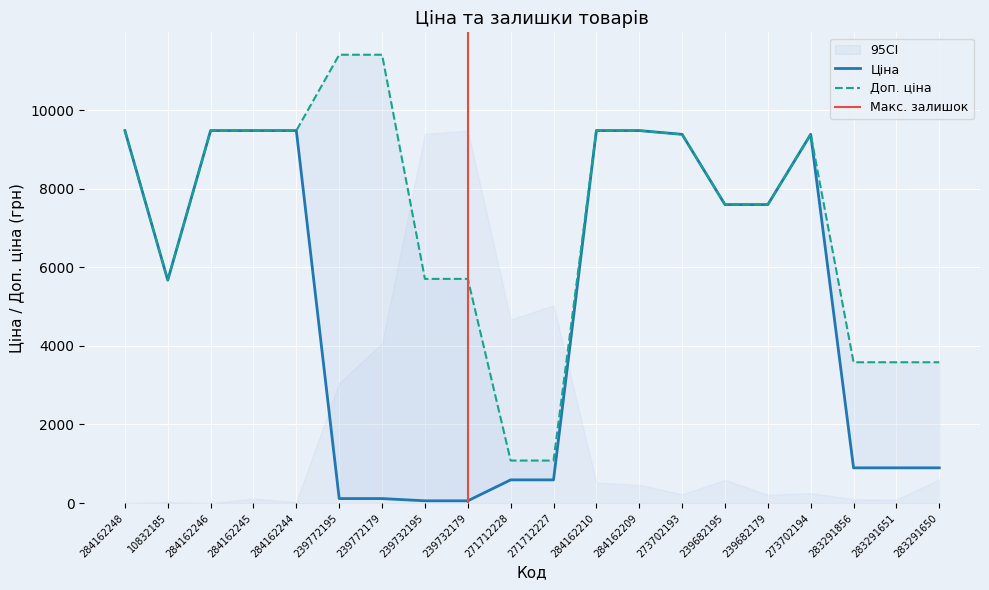

True or false: Доп. ціна has a value of 15308.7 at 284162246.

False